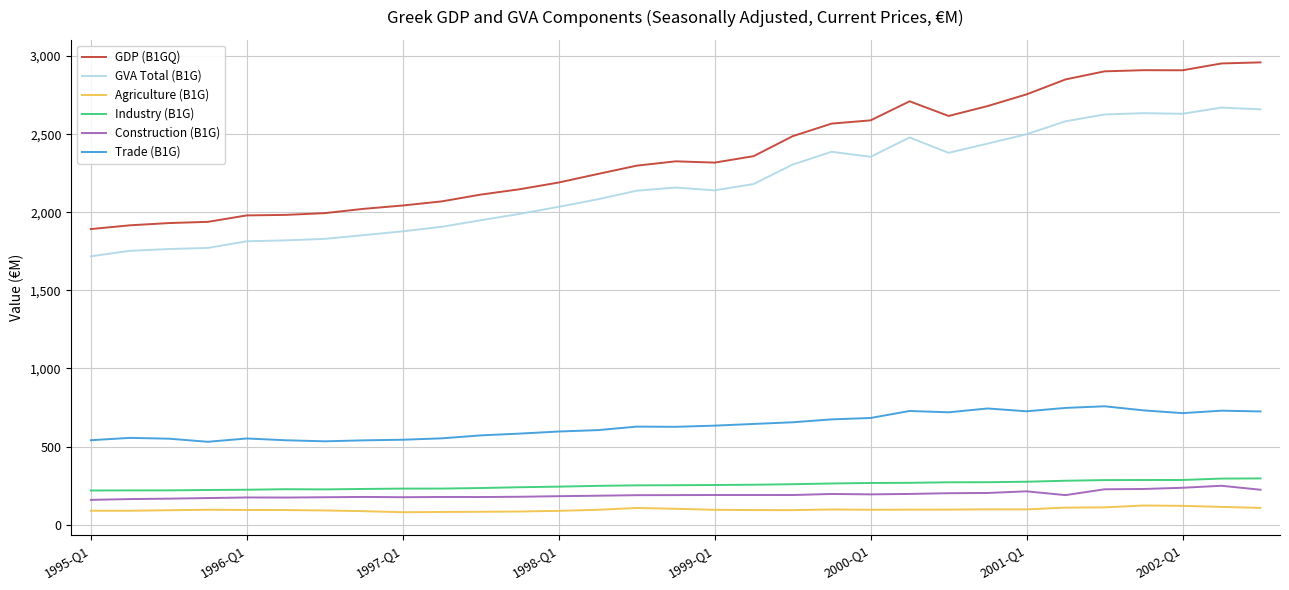

What are all the series names shown in the legend?

GDP (B1GQ), GVA Total (B1G), Agriculture (B1G), Industry (B1G), Construction (B1G), Trade (B1G)